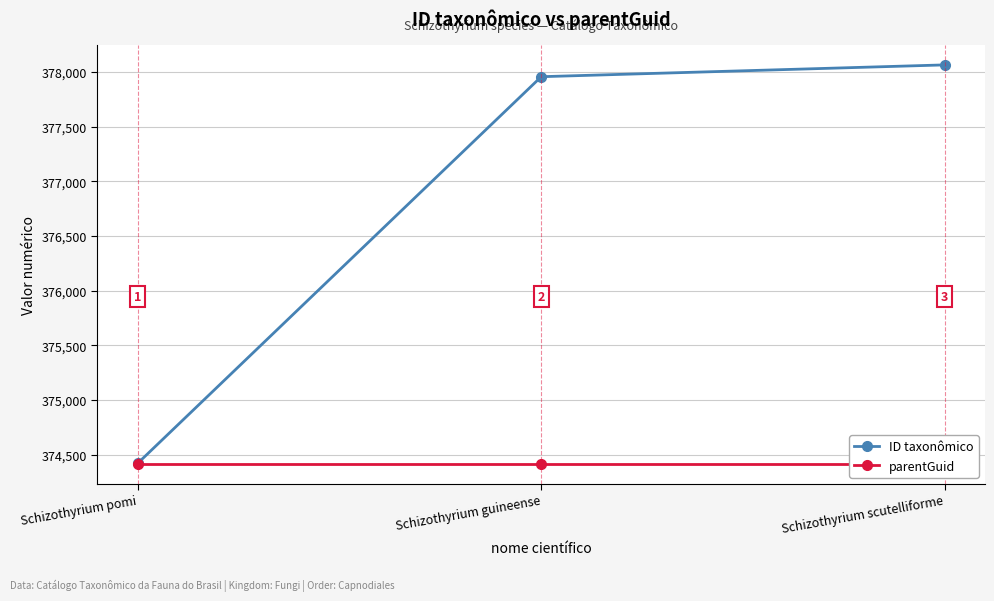

The parentGuid series shows 374416 at Schizothyrium guineense. True or false?

True